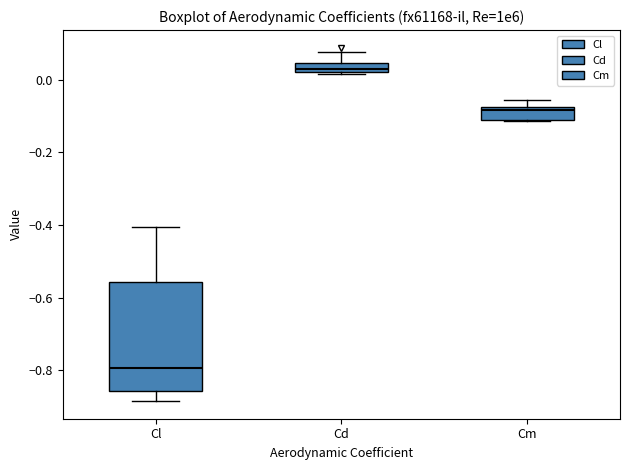

Comparing the boxes themselves (not the whiskers), which one is the tallest?

Cl